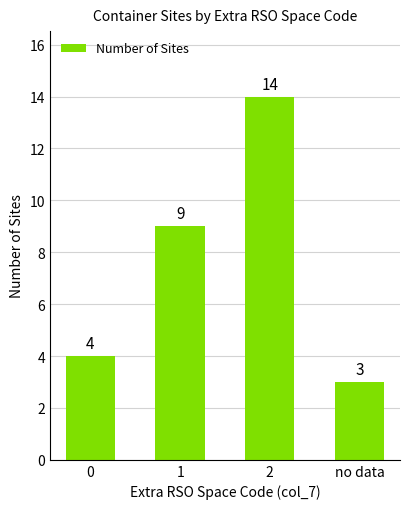

What is the label of the 2nd bar from the left?

1